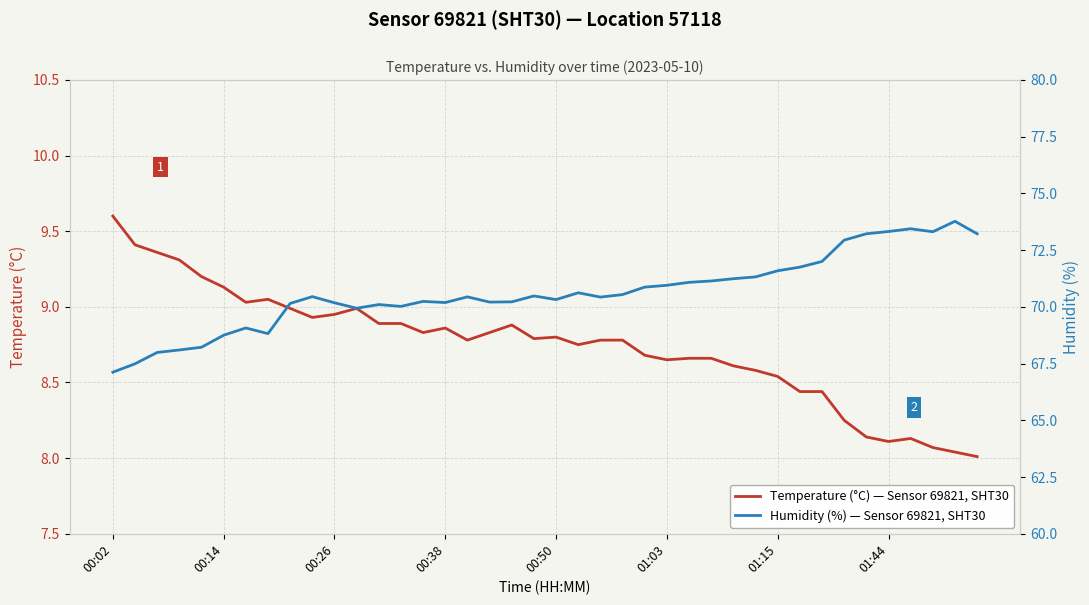

True or false: Humidity (%) — Sensor 69821, SHT30 has more than 1 interior local peaks.

True